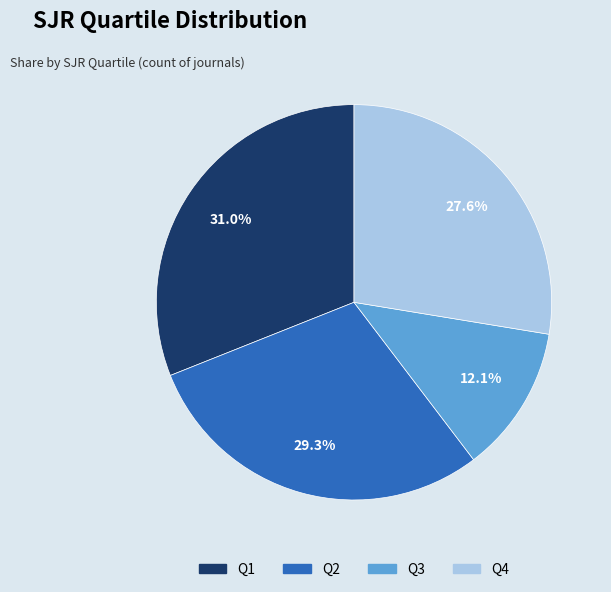

To the nearest percent, what is the average slice percentage?

25%